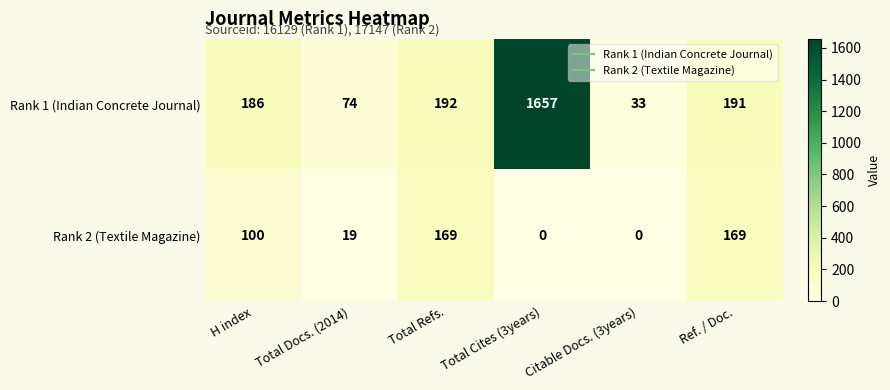

How many series are shown in this chart?

2